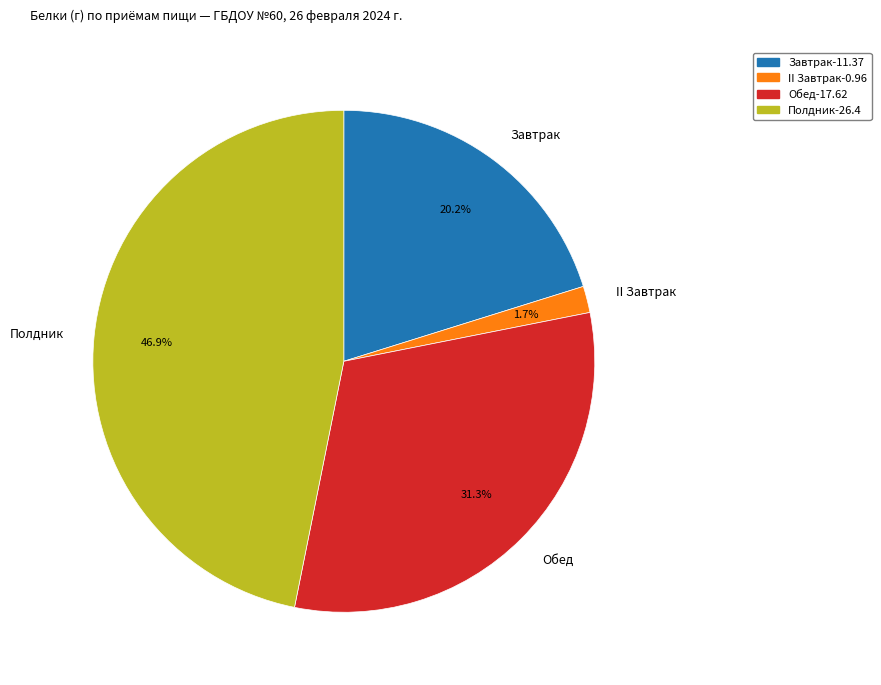

Rank the categories by value from lowest to highest.

II Завтрак, Завтрак, Обед, Полдник